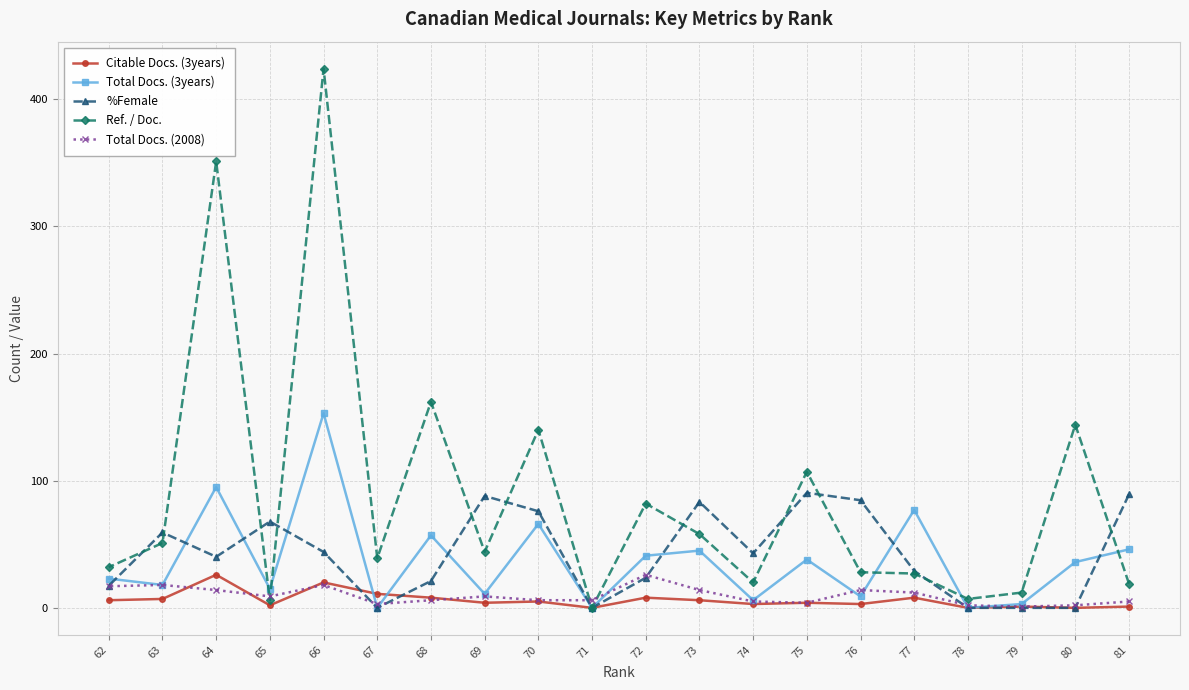

How many times do Citable Docs. (3years) and Total Docs. (3years) cross each other?

2